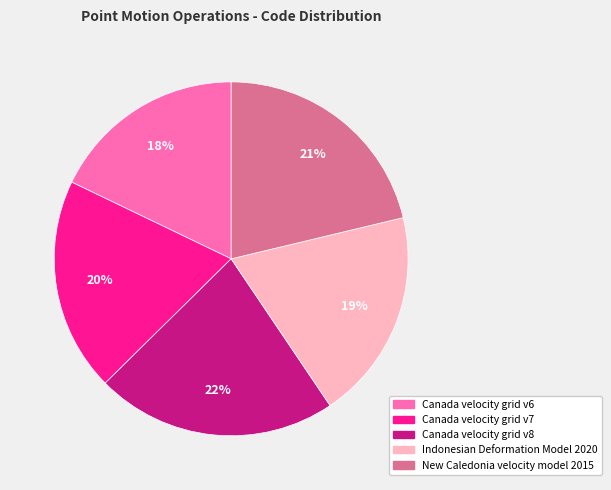

What is the smallest slice in the pie chart?

Canada velocity grid v6